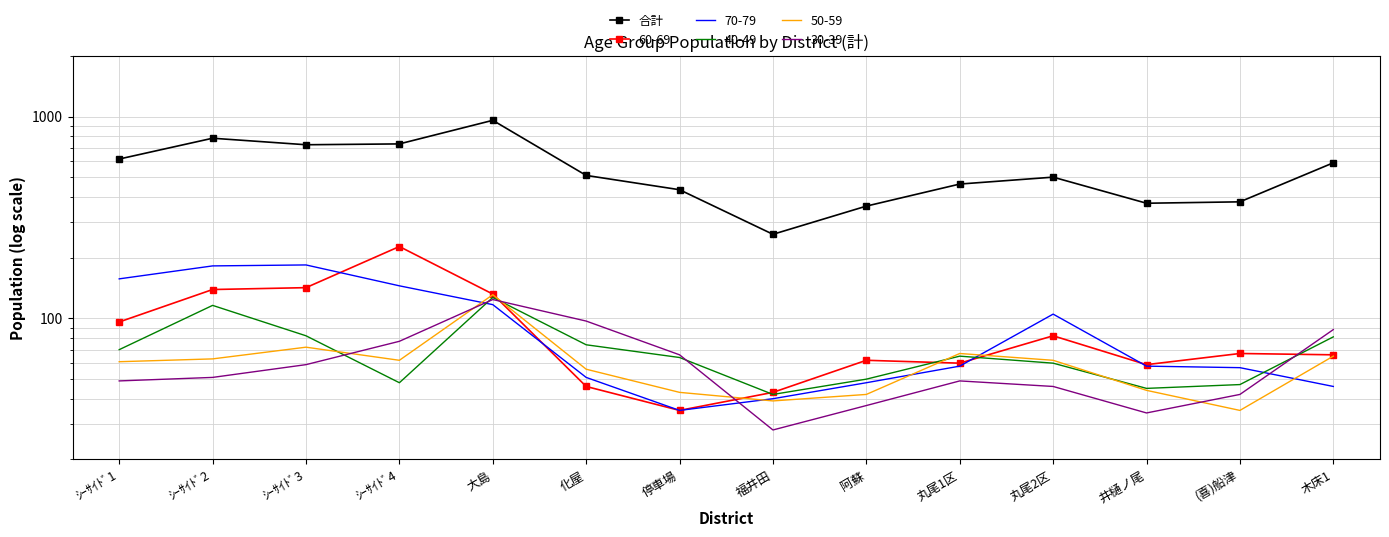

What is the label of the 8th point from the left?

福井田